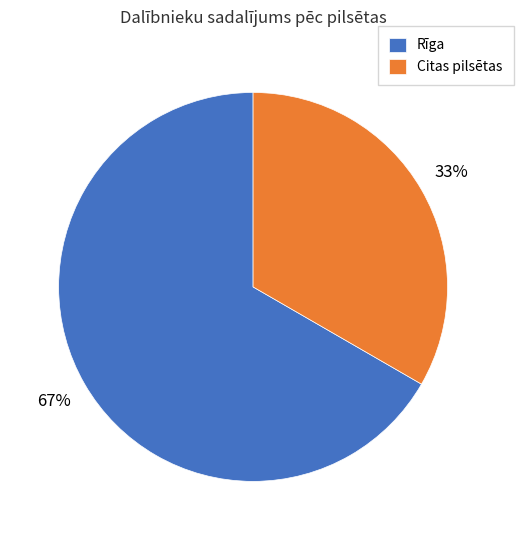

Which slice is the largest?

Rīga